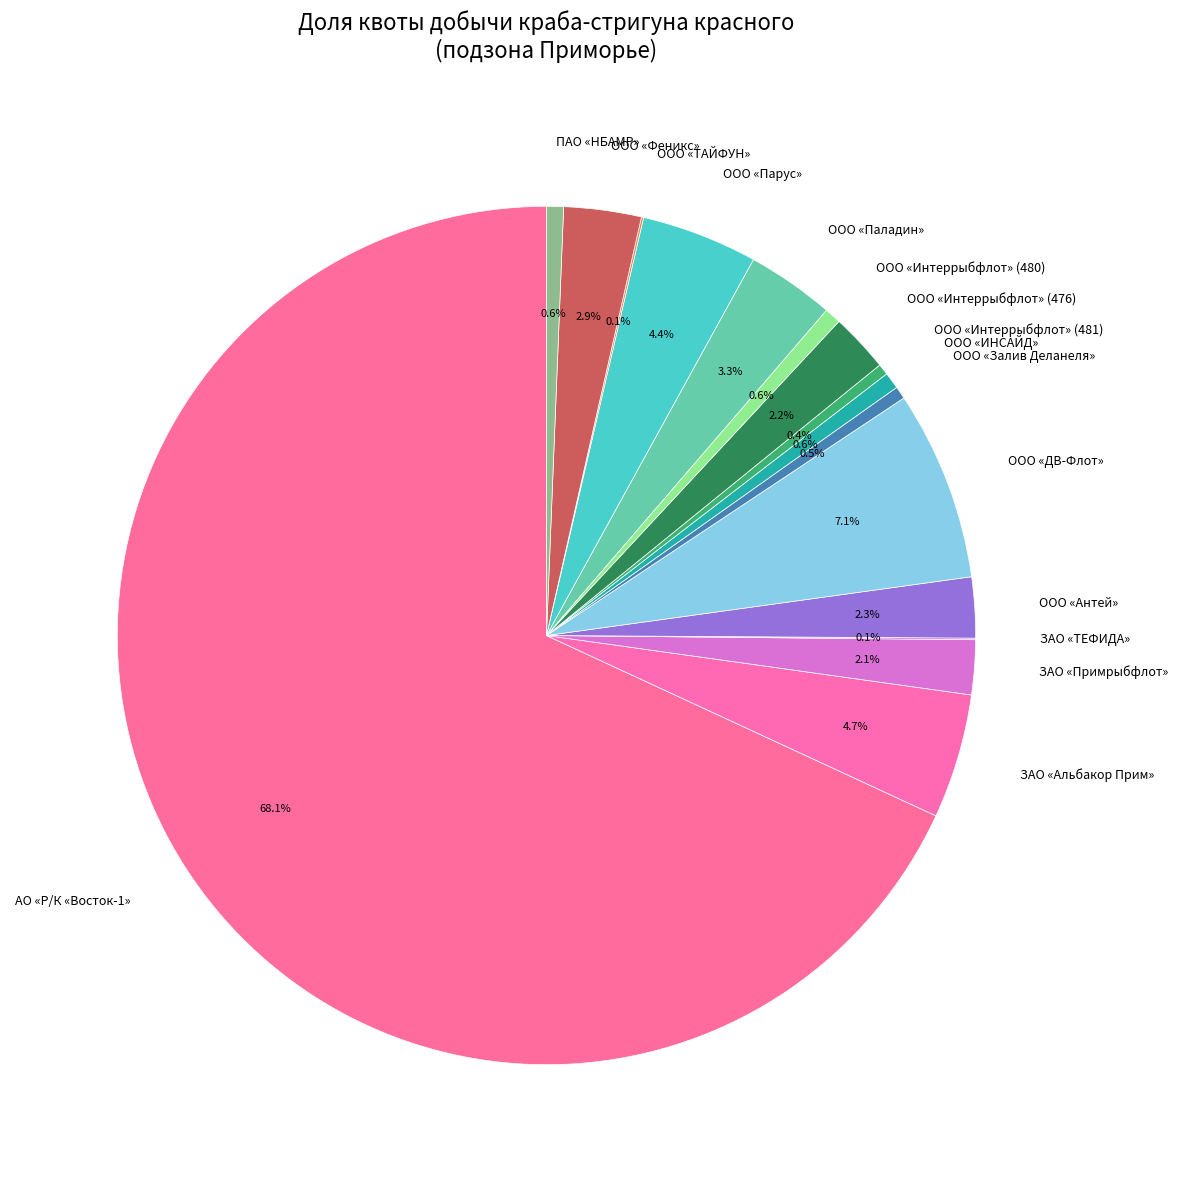

Is the sum of ООО «ИНСАЙД» and ООО «Интеррыбфлот» (476) greater than half?

No